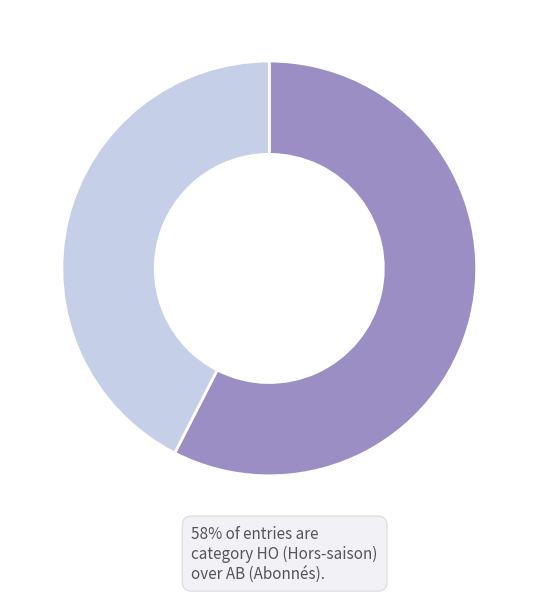

Is there a majority slice in this chart?

Yes